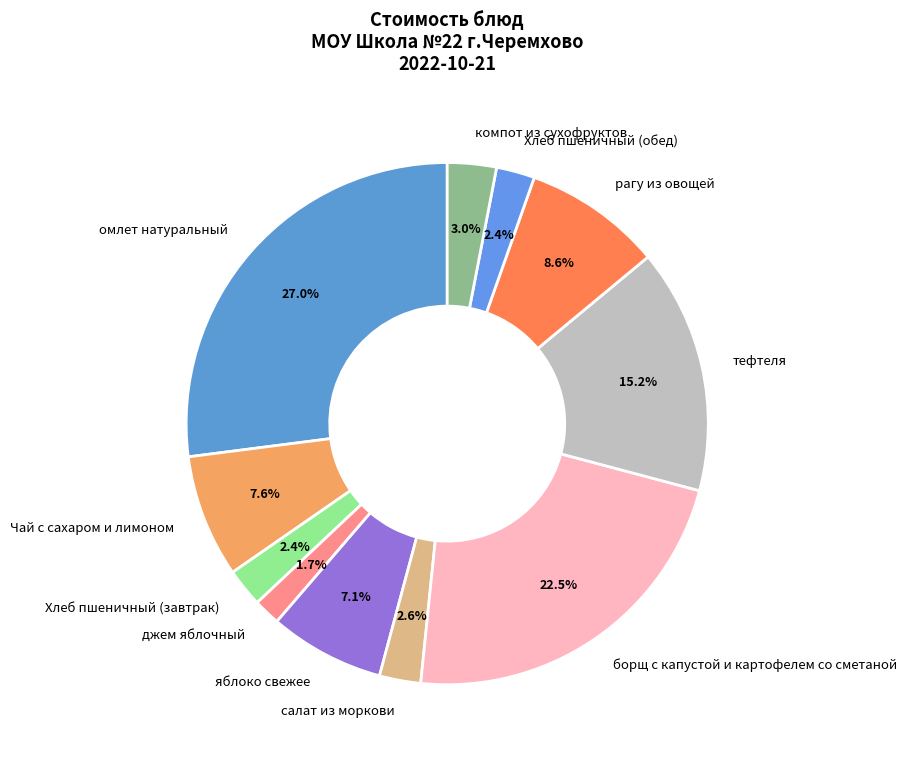

To the nearest percent, what portion does Хлеб пшеничный (завтрак) represent?

2%